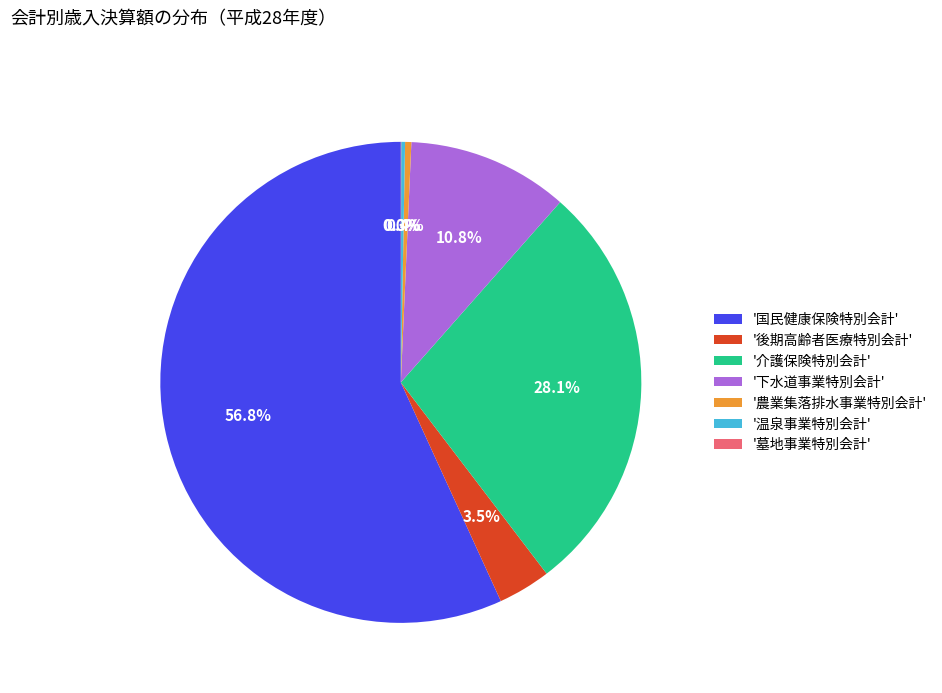

What is the largest slice in the pie chart?

'国民健康保険特別会計'